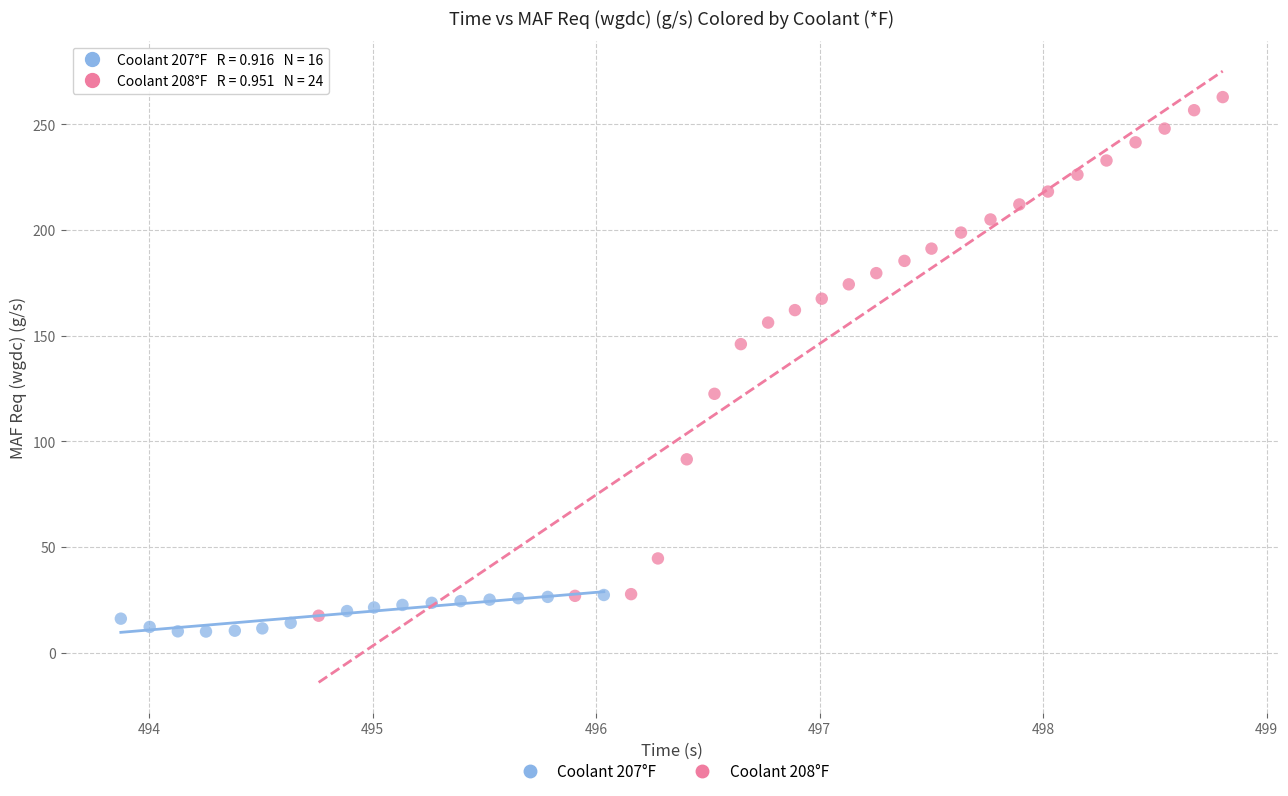

Which series reaches the maximum Y coordinate?

Coolant 208°F